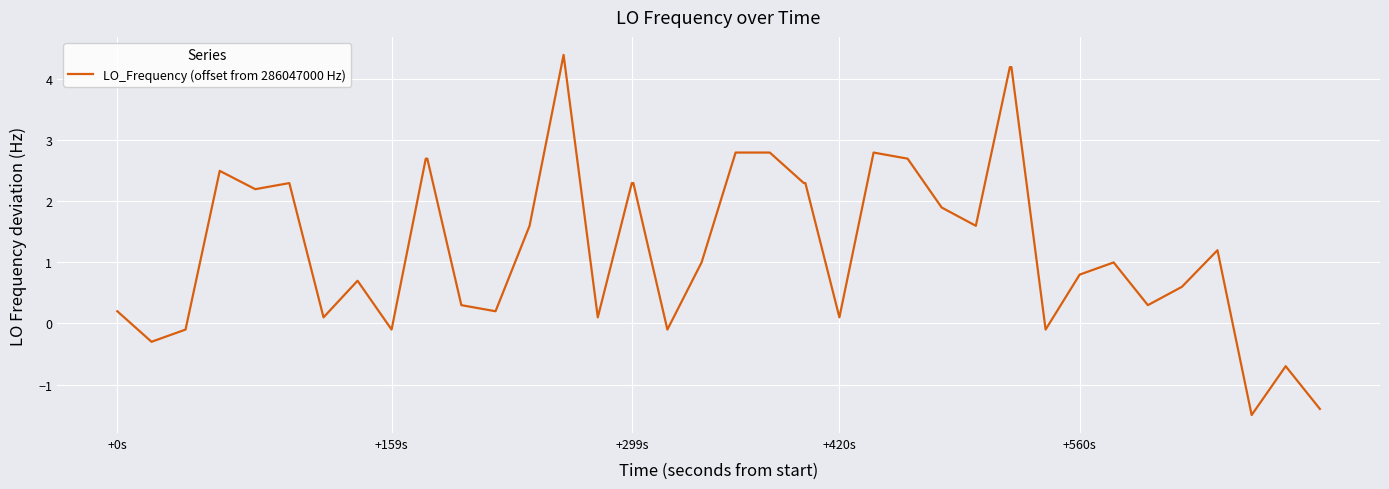

What is the maximum value shown in the chart?

4.4